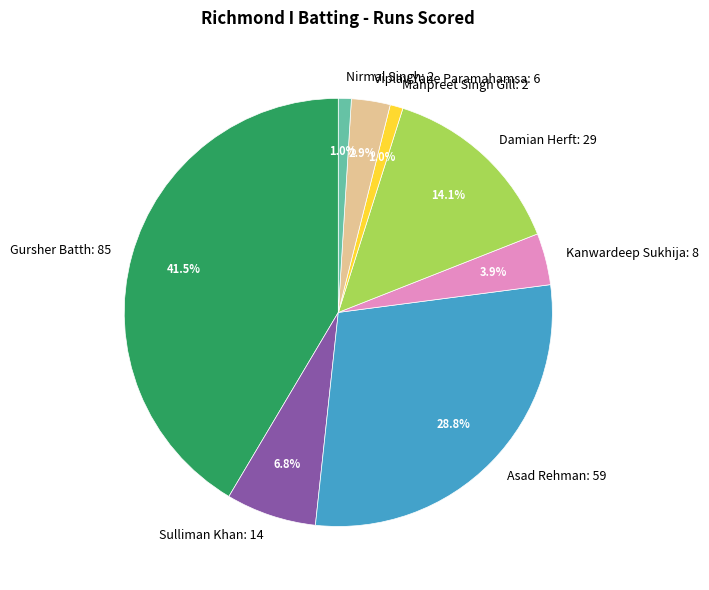

Between Sulliman Khan: 14 and Manpreet Singh Gill: 2, which is larger?

Sulliman Khan: 14